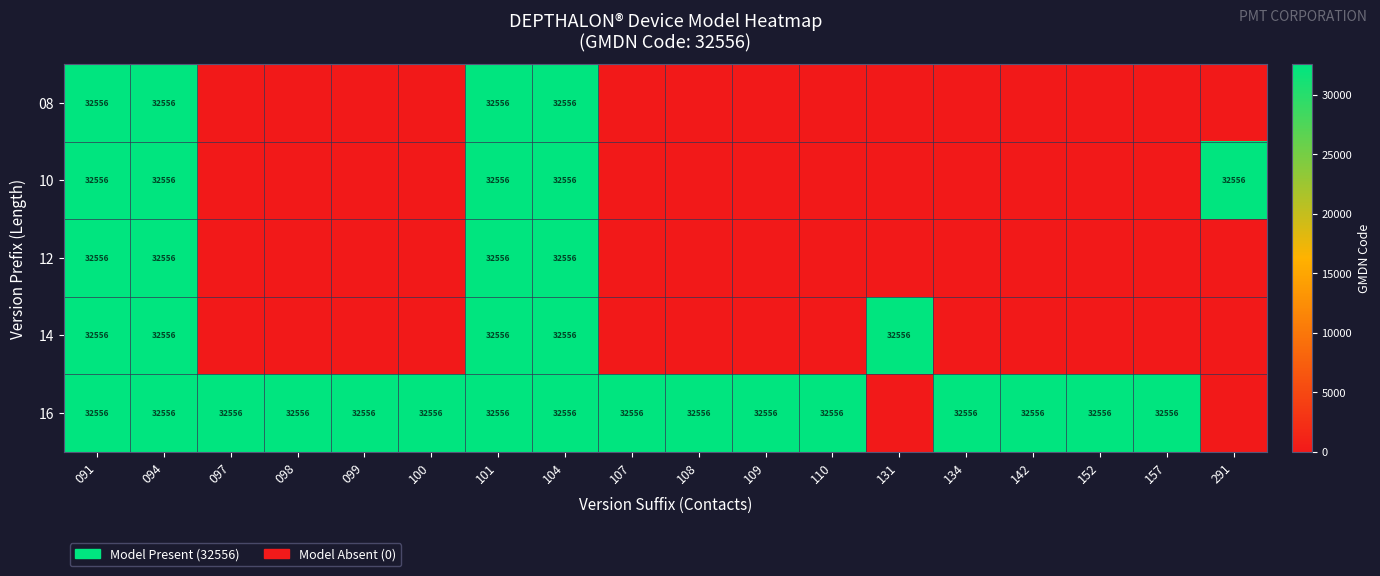

Is it true that 14 equals 32556 at 131?

True